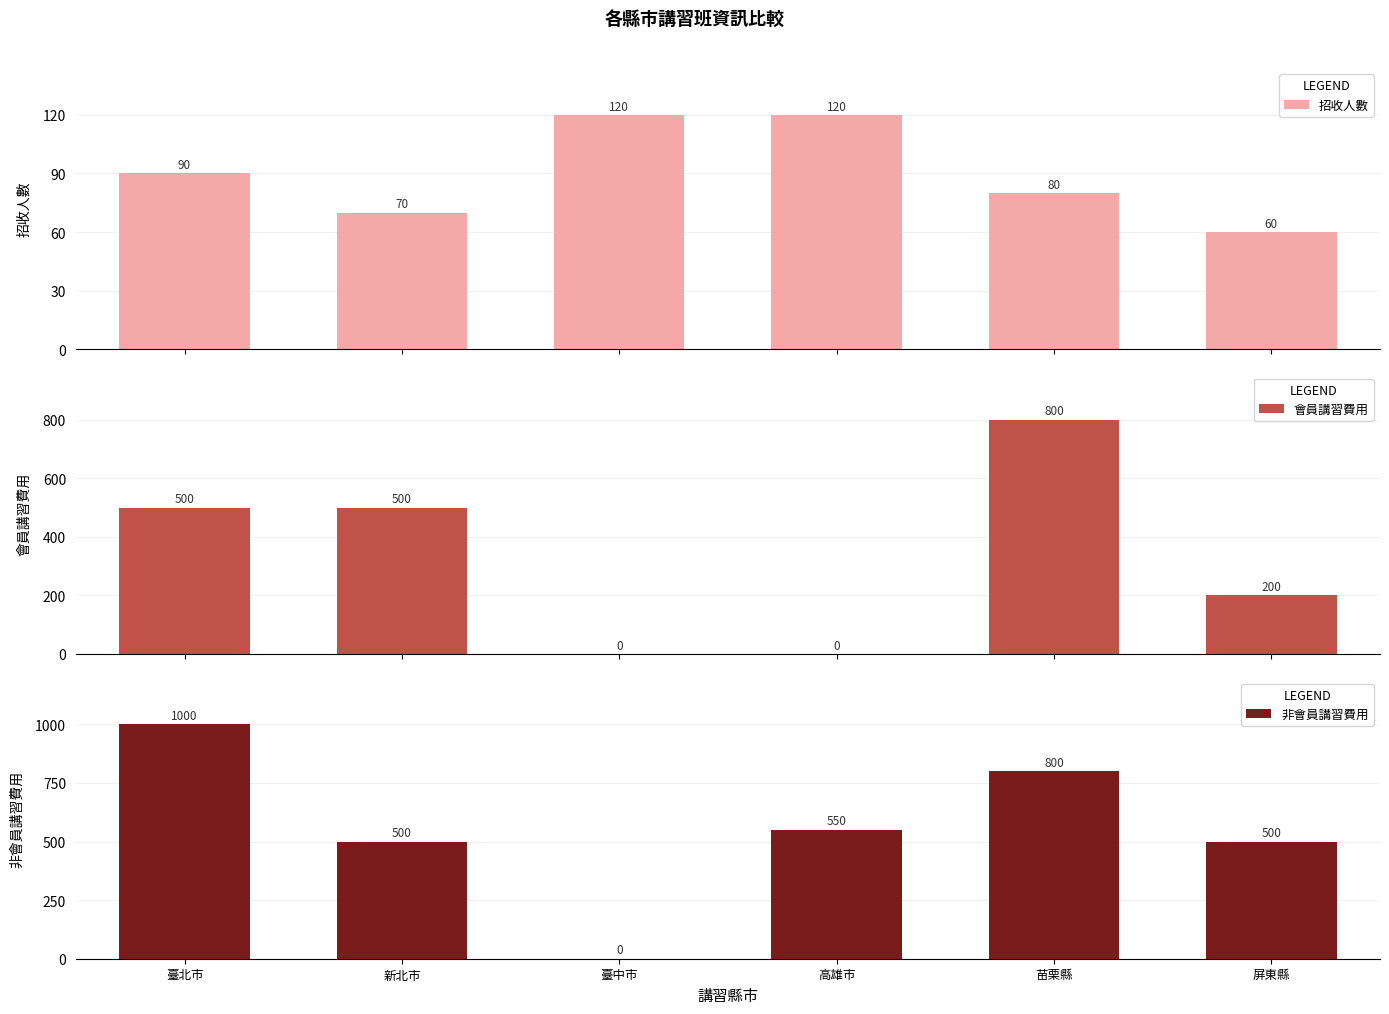

What is the sum of all 非會員講習費用 values?

3350